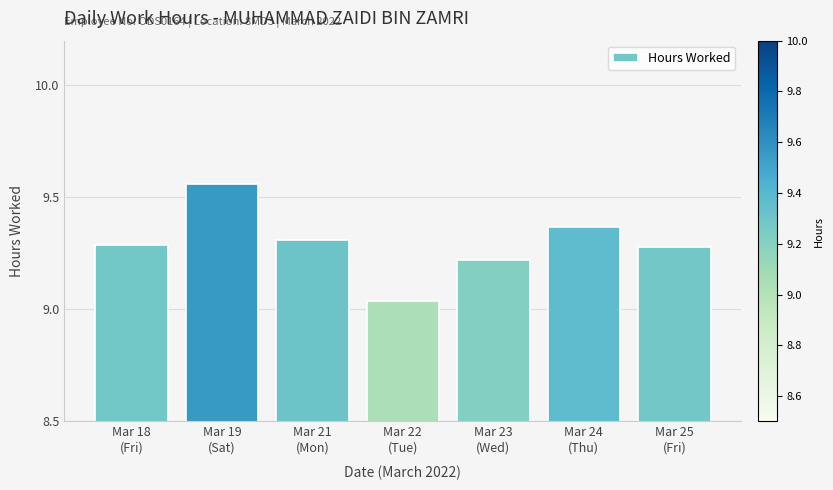

What is the sum of all values?

65.1